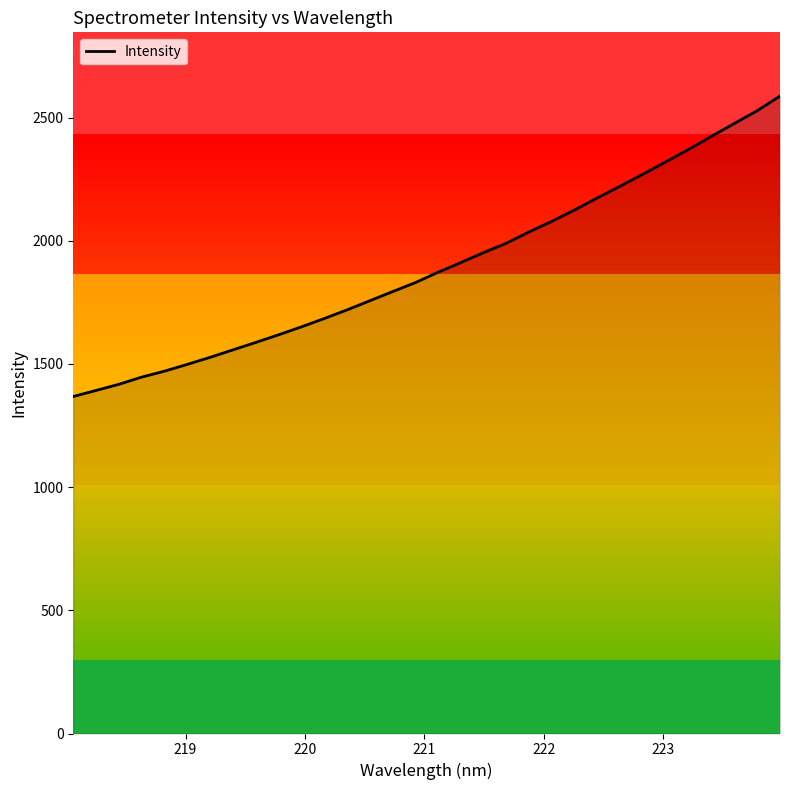

What is the smallest value displayed?

1367.8